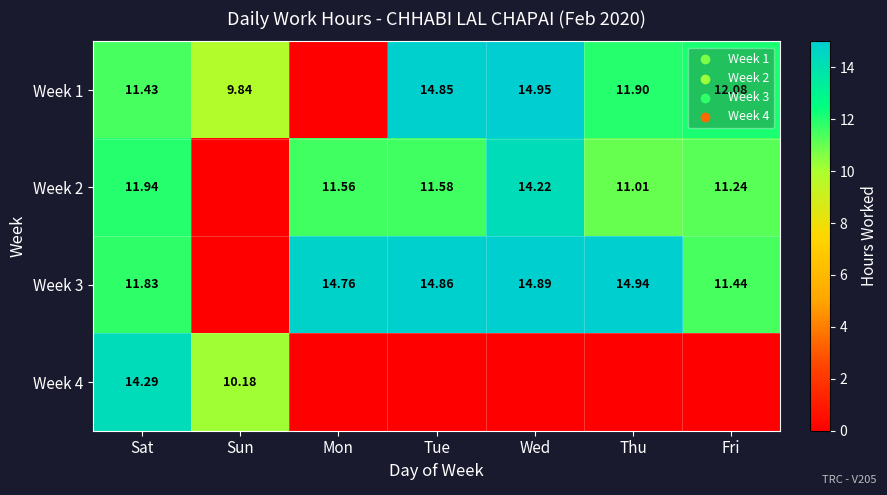

Is the value of Week 4 at Sat greater than the value of Week 1 at Fri?

Yes